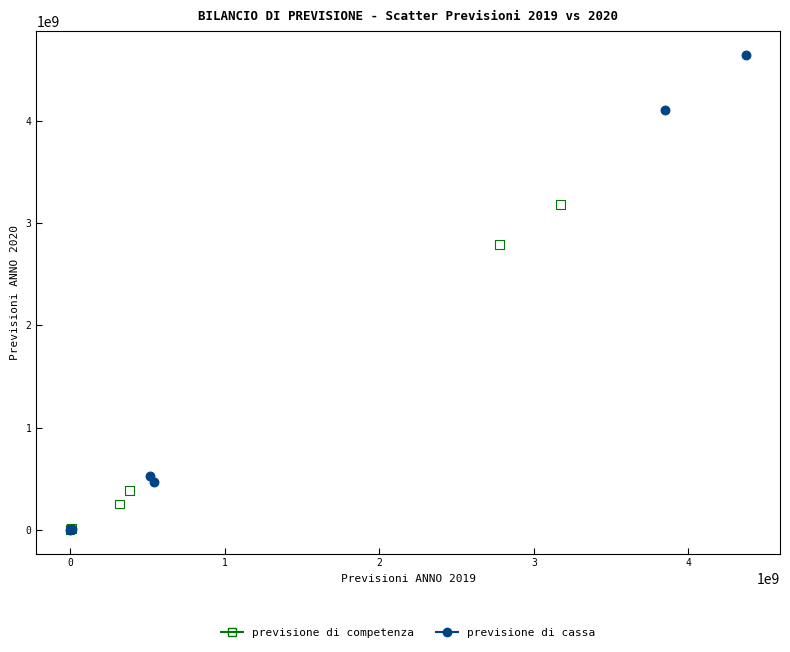

Which series has the widest spread of Y values?

previsione di cassa